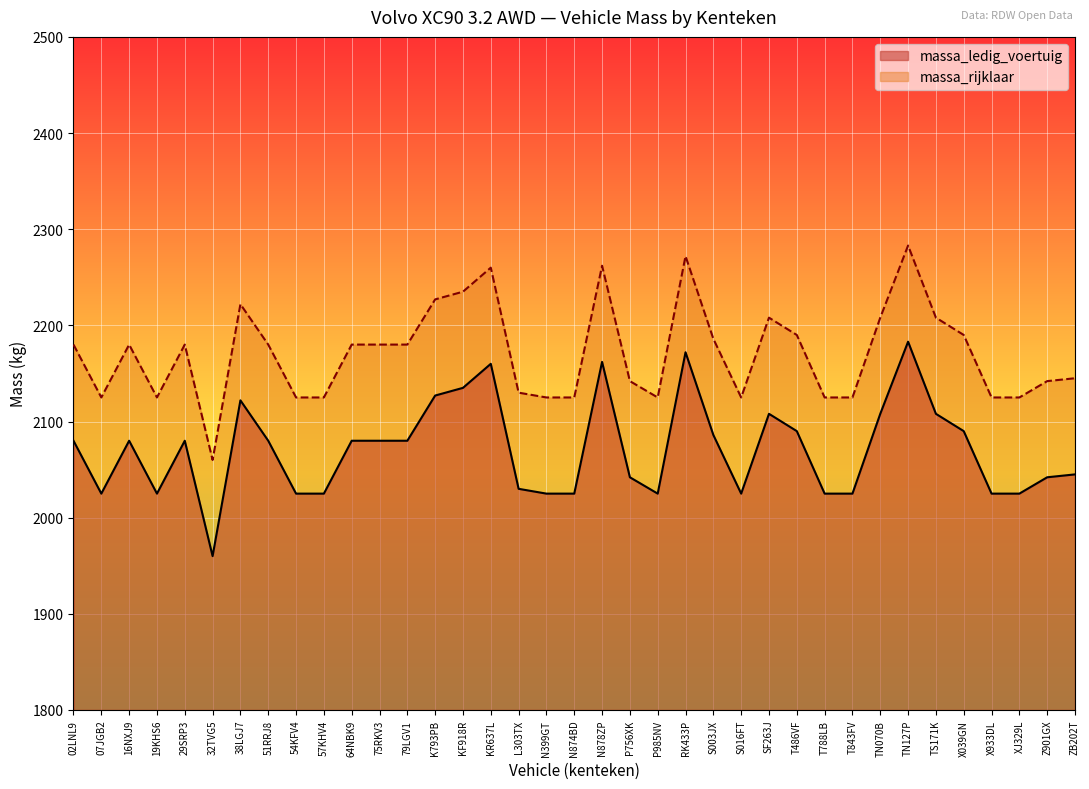

What is the maximum value for massa_ledig_voertuig?

2183